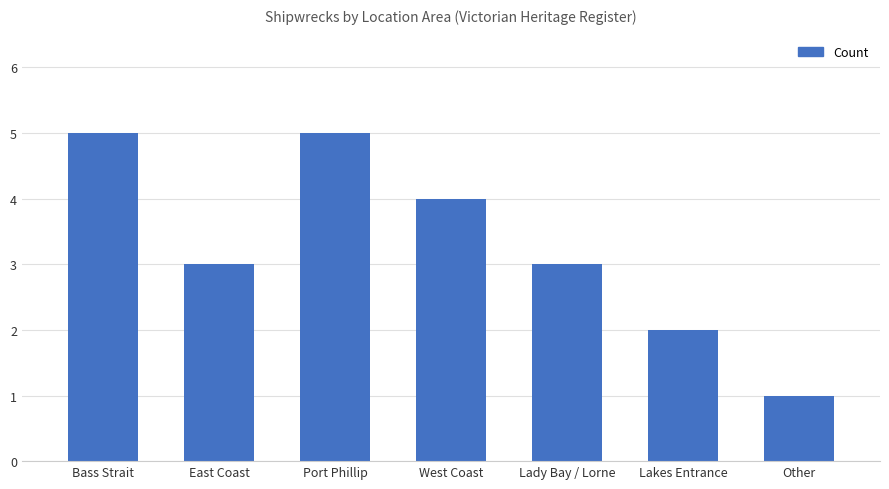

Which has a higher value, East Coast or Lakes Entrance?

East Coast